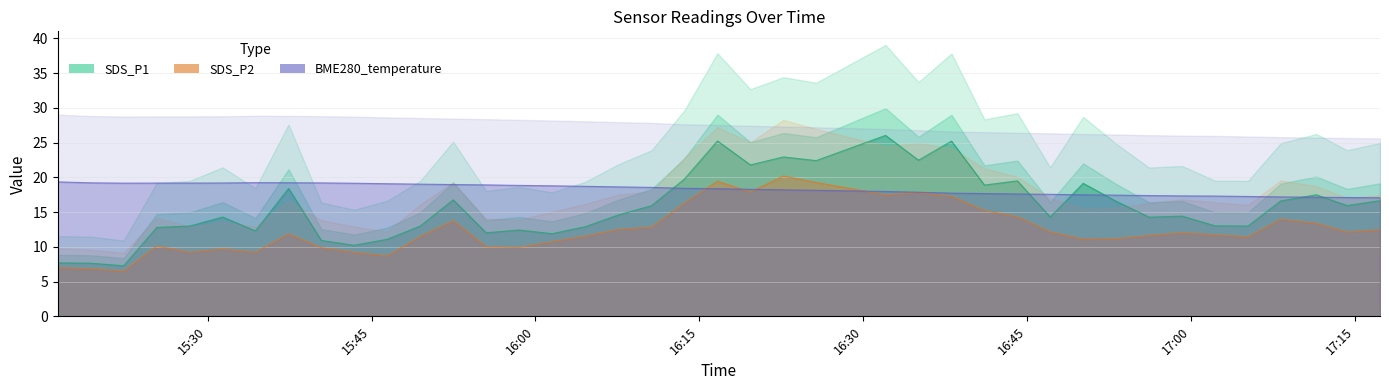

What is the label of the 4th point from the right?

2022/10/07 17:08:12